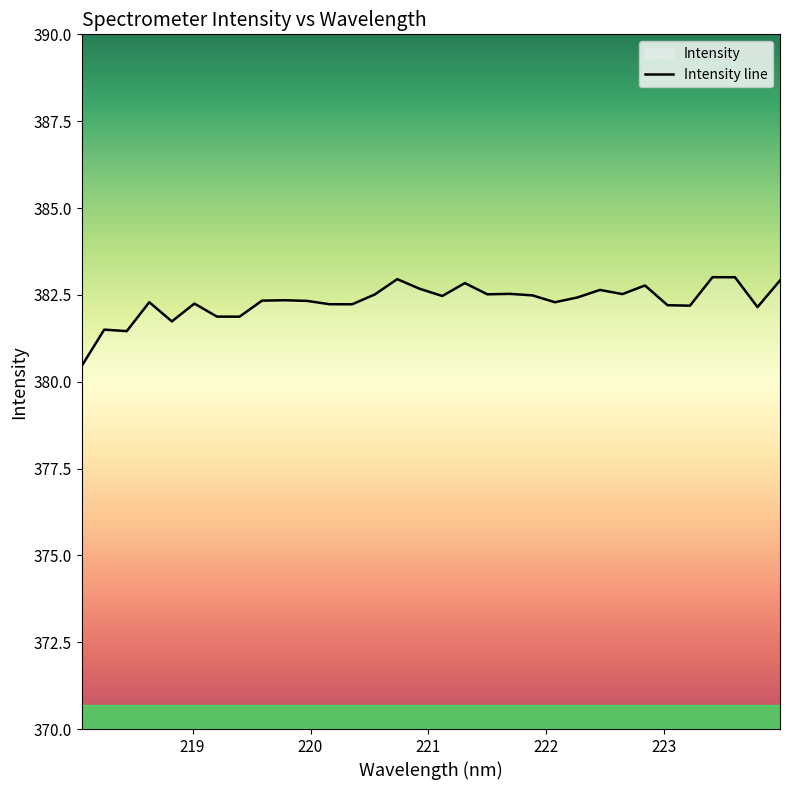

What is the value of the 24th point from the left?

382.6